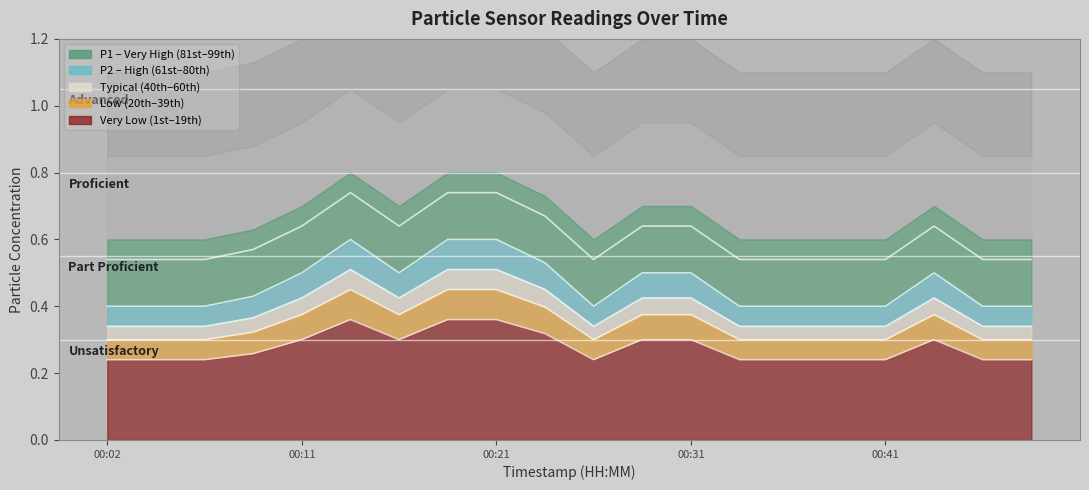

Which series has the widest spread of values?

P2